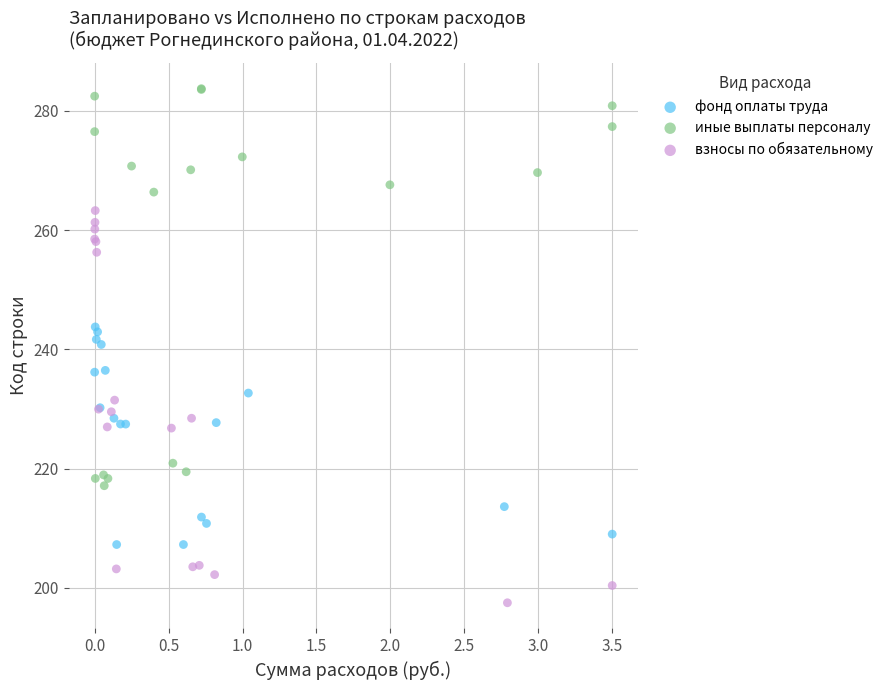

Which series contains the highest Y value?

иные выплаты персоналу